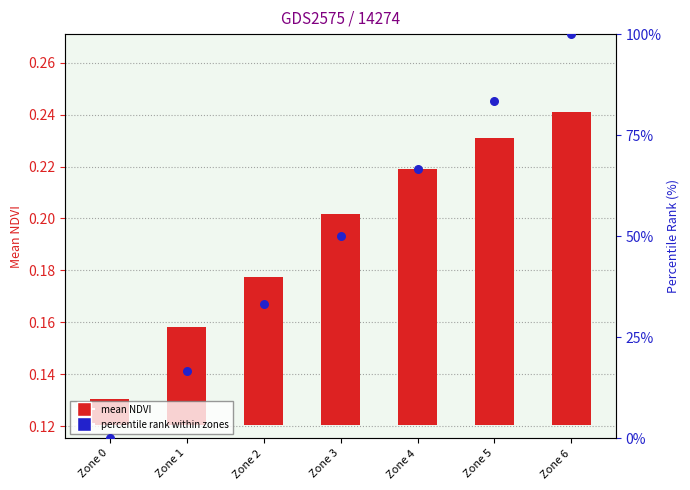

At how many categories does at least one series exceed 33?

5